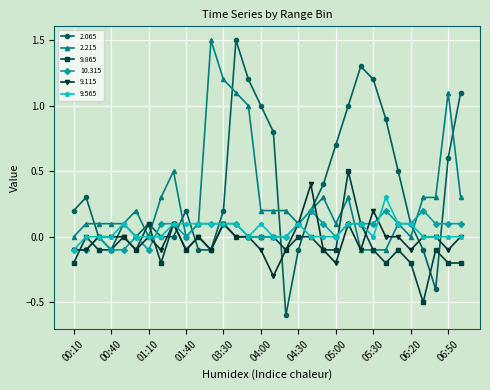

True or false: 9.115 has more than 1 points higher than both neighbors.

True